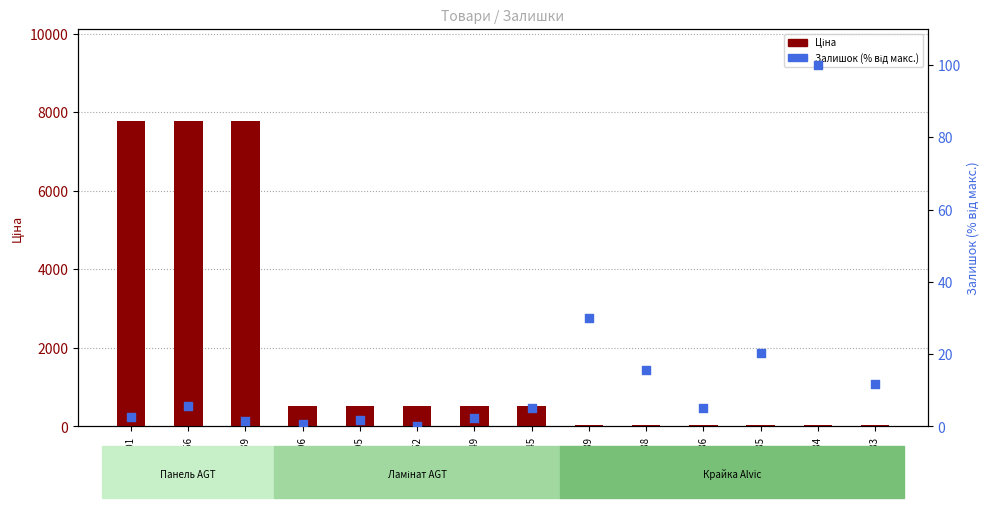

Which series reaches the maximum Y coordinate?

Ціна